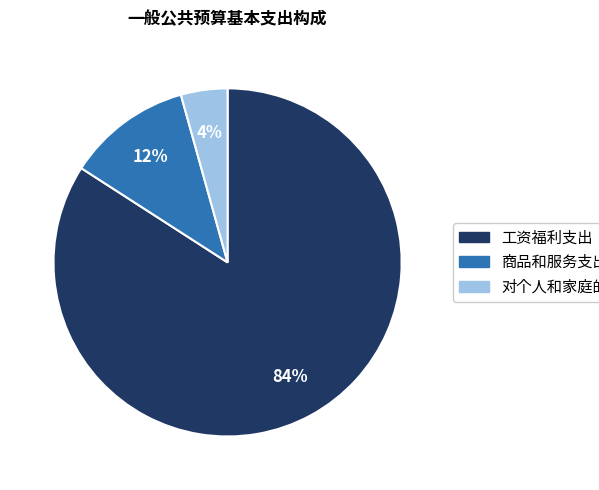

Do 工资福利支出 and 商品和服务支出 together represent more than half of the pie?

Yes